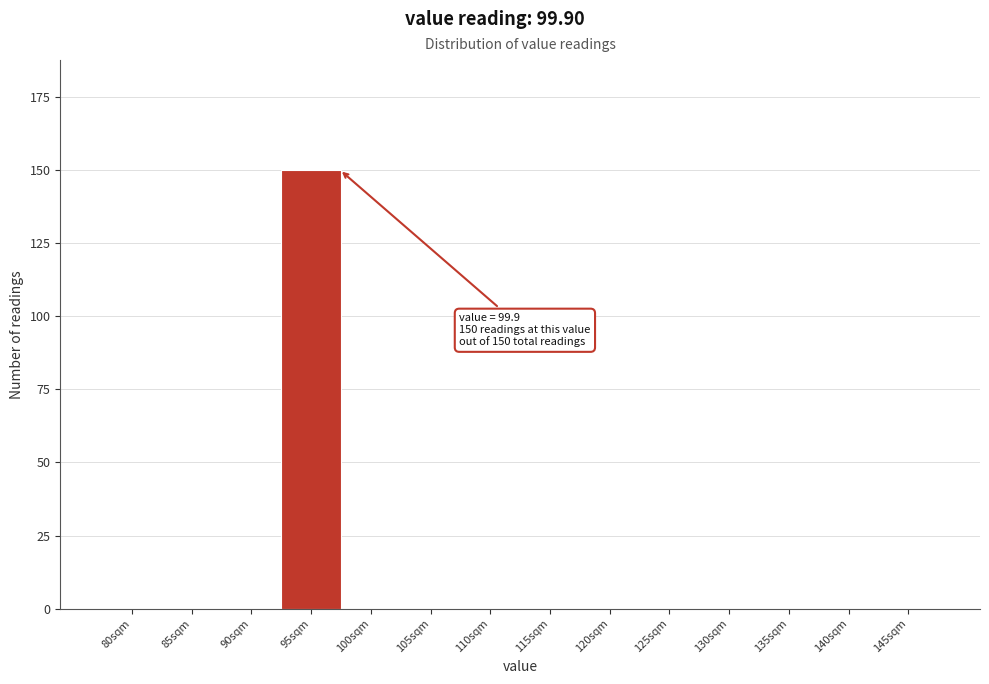

Reading left to right, transcribe all the data shown in this chart.

80sqm=0	85sqm=0	90sqm=0	95sqm=150	100sqm=0	105sqm=0	110sqm=0	115sqm=0	120sqm=0	125sqm=0	130sqm=0	135sqm=0	140sqm=0	145sqm=0